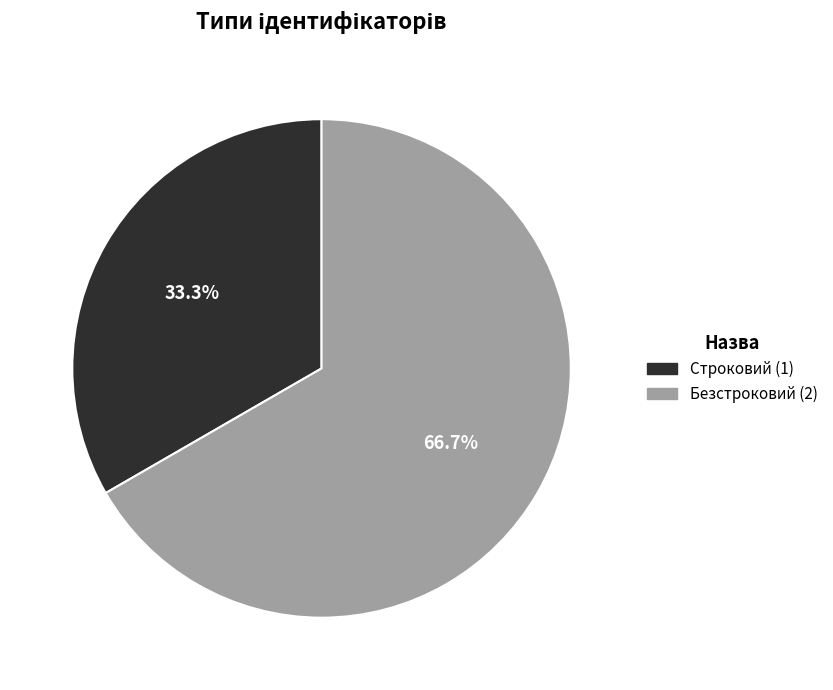

Which slice represents more than half of the pie?

Безстроковий